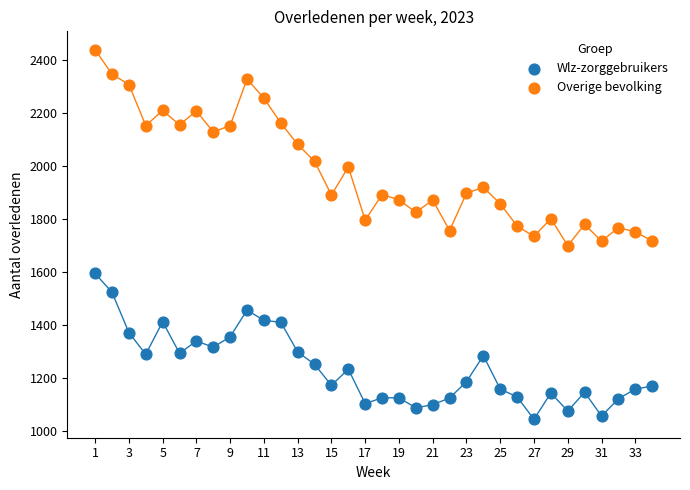

Which series contains the lowest Y value?

Wlz-zorggebruikers